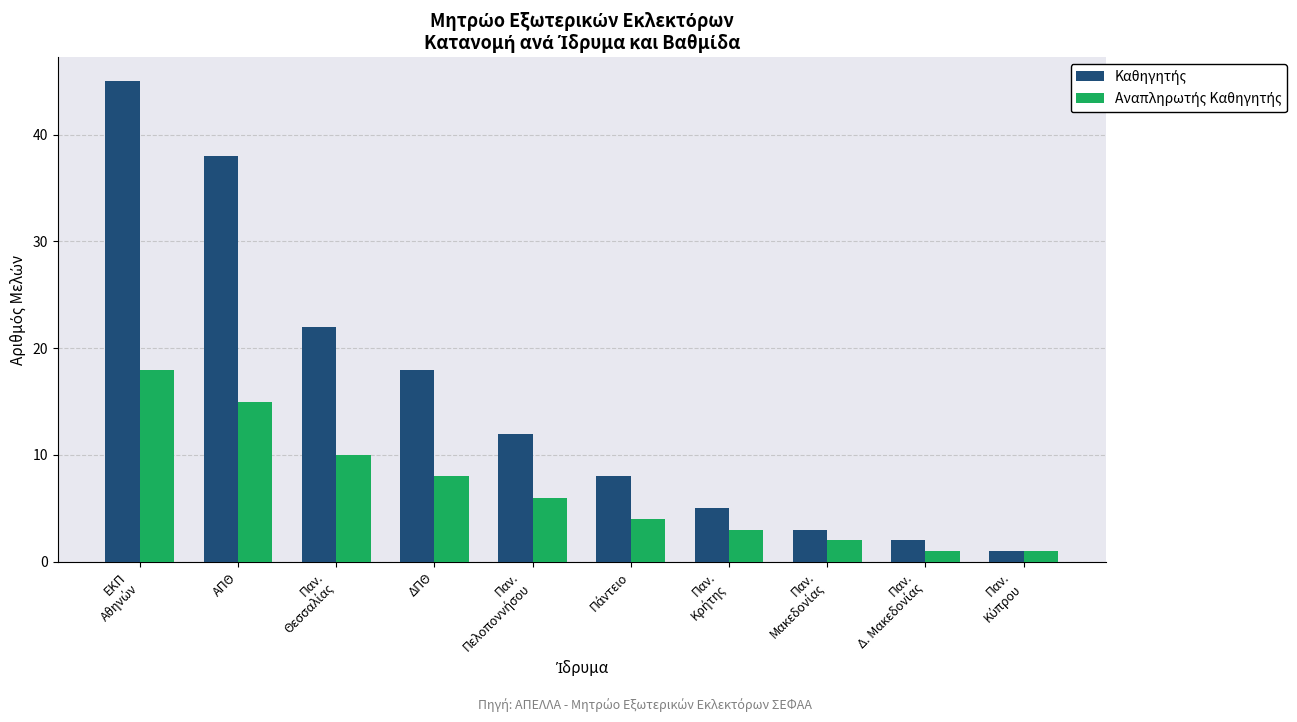

Where does the Καθηγητής series first go above 12?

ΕΚΠ
Αθηνών